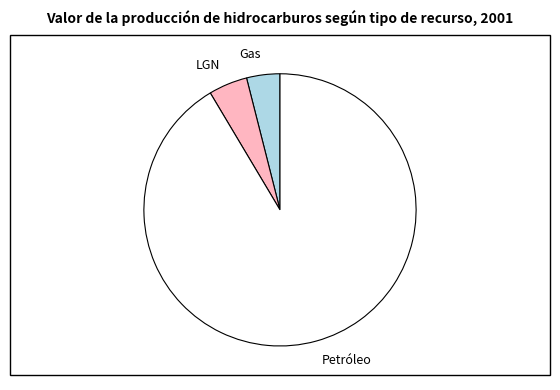

Combined, do LGN and Petróleo account for over 50%?

Yes